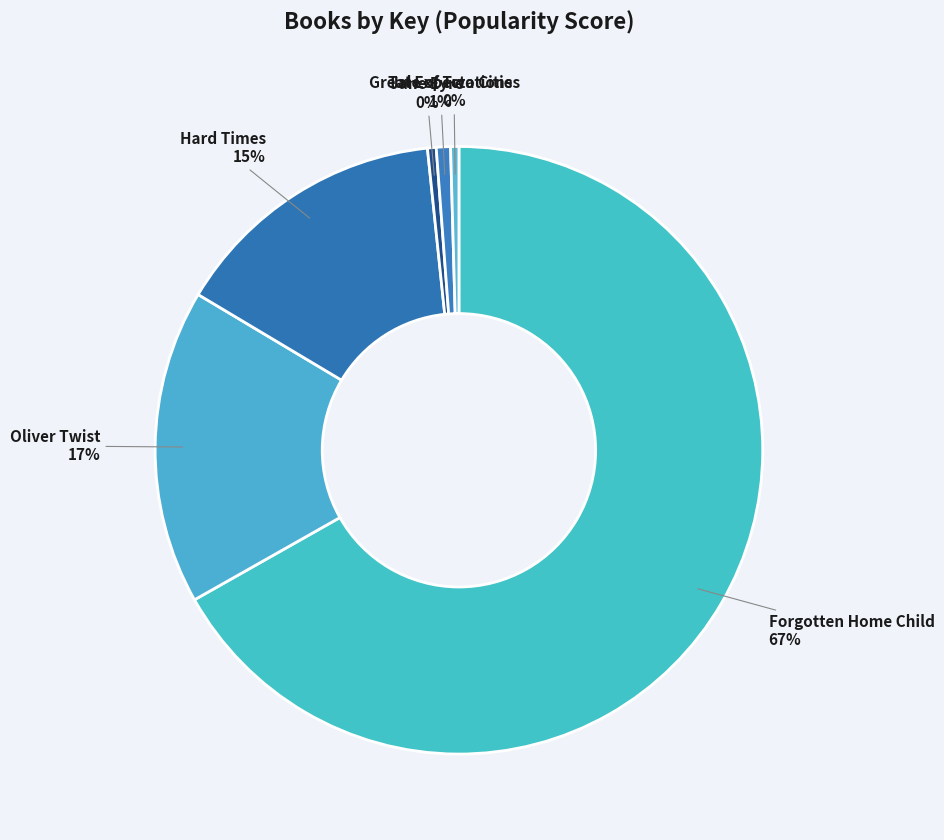

Count the number of slices in the pie.

6